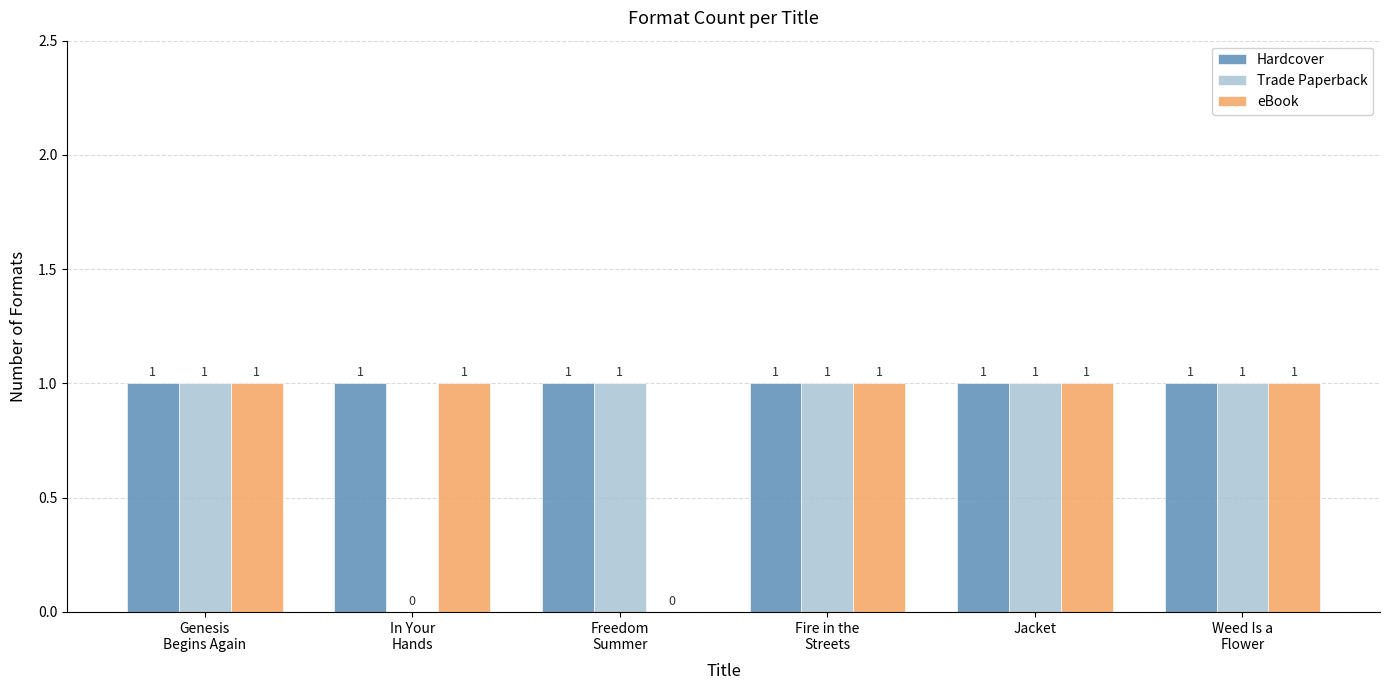

What is the highest value of the Trade Paperback series?

1